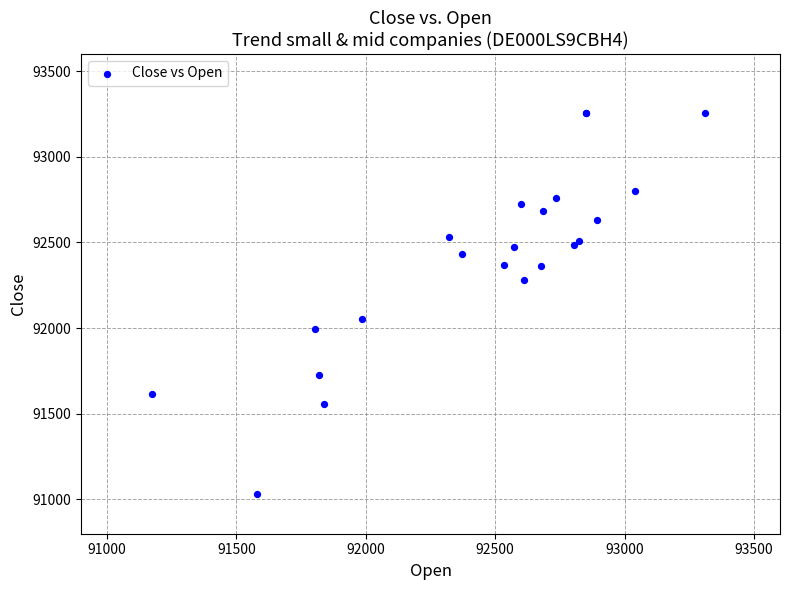

What Y value in the scatter plot is closest to 92145?

92053